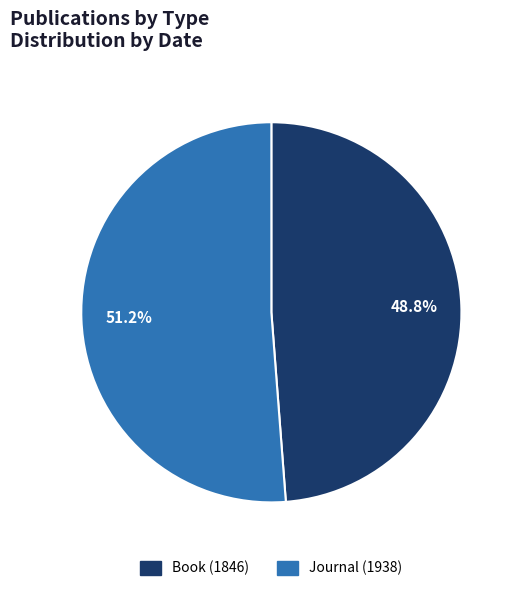

What is the ratio of the value at Book (1846) to the value at Journal (1938)?

1.0